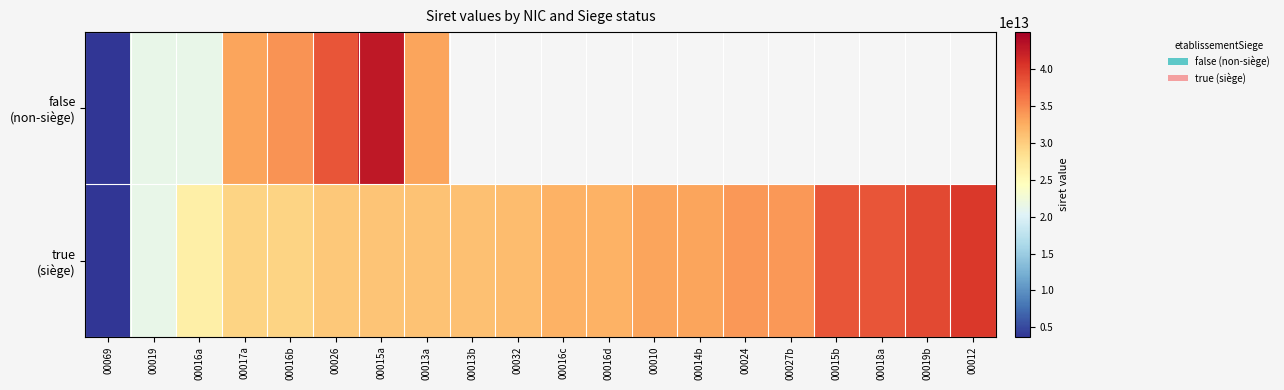

Which series has the largest total across all categories?

true (siège)